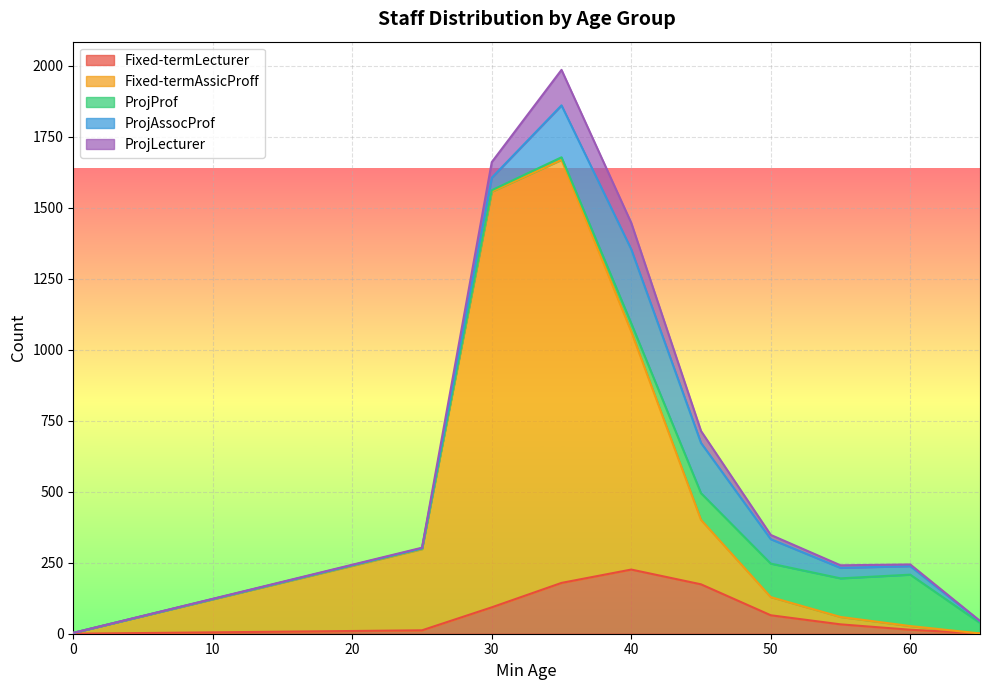

Where is the first local maximum for Fixed-termLecturer?

40